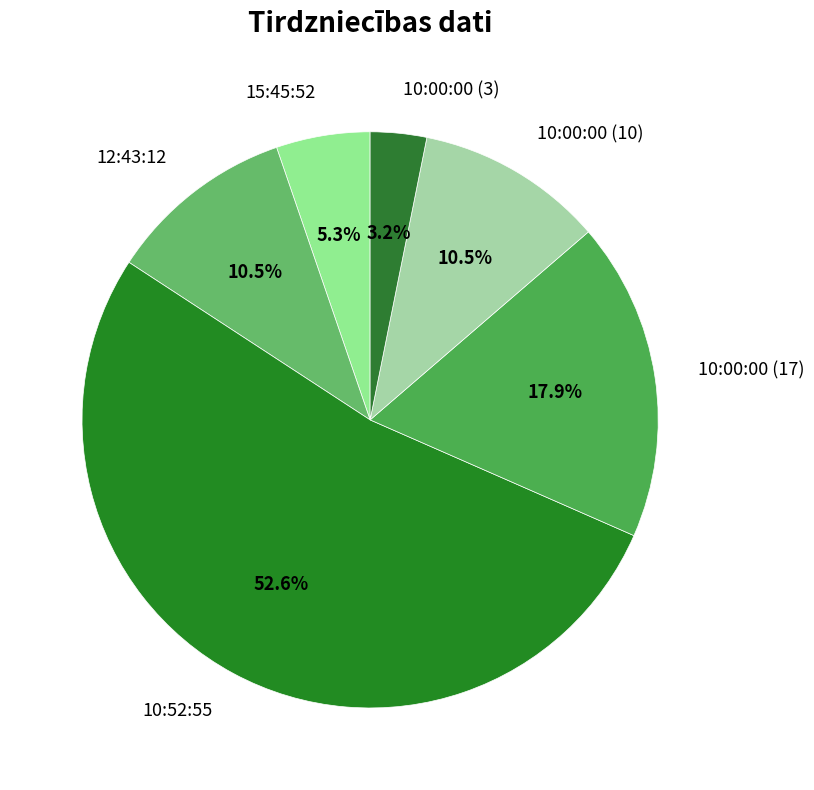

What is the largest slice in the pie chart?

10:52:55